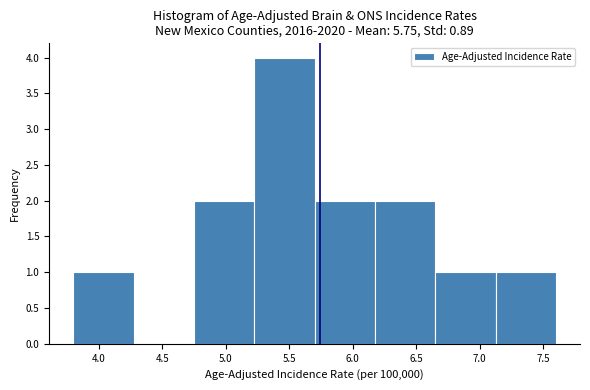

What is the height of the bar covering 5.700 to 6.175 on the x-axis? Neither the bar edges nor the heights are printed on the chart, so give them approximately, as read against the axes.

2